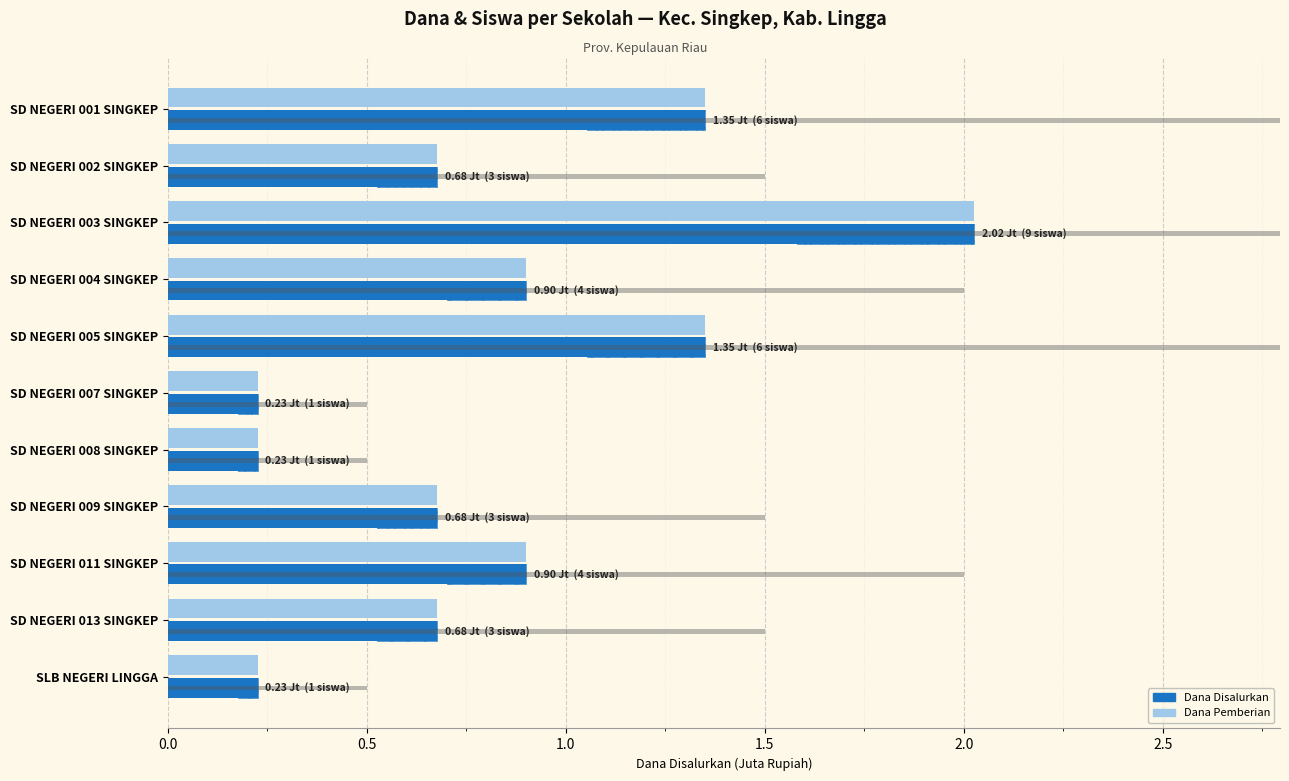

The Dana Disalurkan (Jt) series shows 2.0 at SD NEGERI 003 SINGKEP. True or false?

True